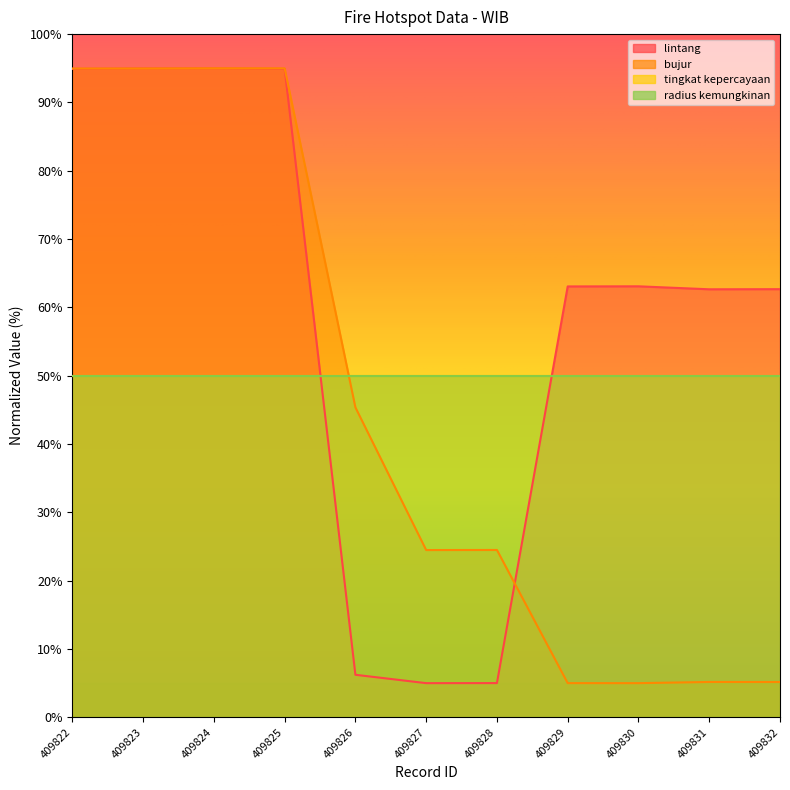

Is the value of lintang at 409831 greater than the value of bujur at 409827?

Yes